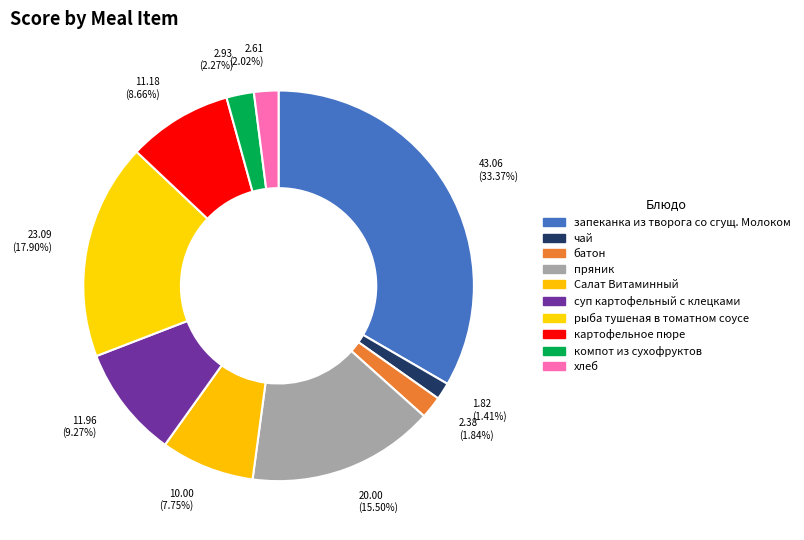

Combined, do 10.00 (7.75%) and 20.00 (15.50%) account for over 50%?

No